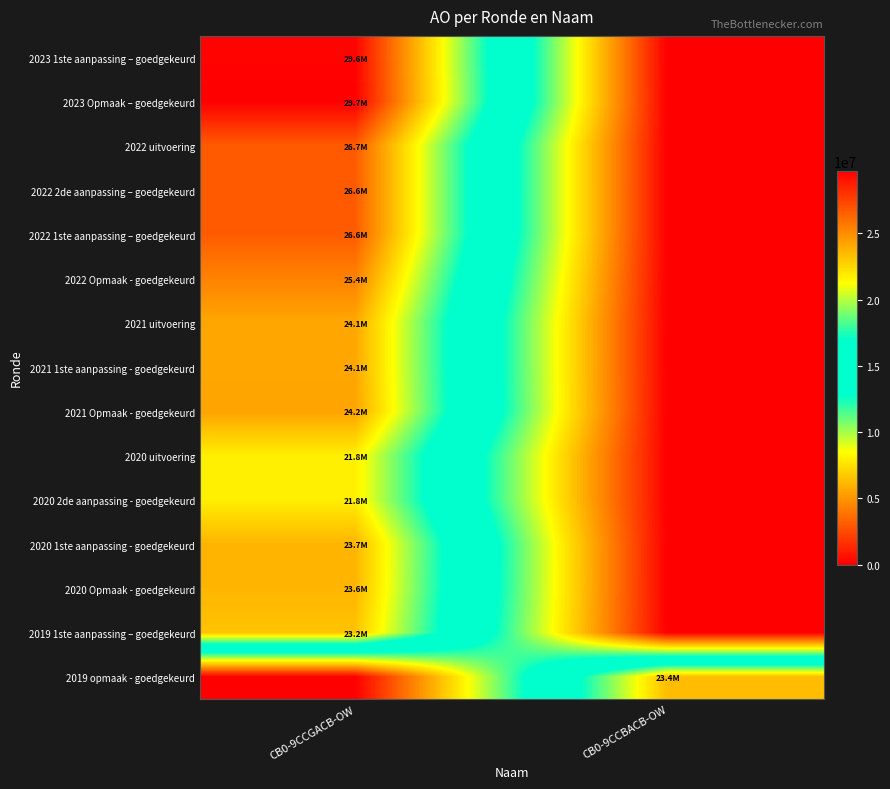

Reading left to right, extract all data points from this chart.

2023 1ste aanpassing – goedgekeurd: CB0-9CCGACB-OW=29587878	CB0-9CCBACB-OW=0
2023 Opmaak – goedgekeurd: CB0-9CCGACB-OW=29722850	CB0-9CCBACB-OW=0
2022 uitvoering: CB0-9CCGACB-OW=26650534	CB0-9CCBACB-OW=0
2022 2de aanpassing – goedgekeurd: CB0-9CCGACB-OW=26647994	CB0-9CCBACB-OW=0
2022 1ste aanpassing – goedgekeurd: CB0-9CCGACB-OW=26647994	CB0-9CCBACB-OW=0
2022 Opmaak - goedgekeurd: CB0-9CCGACB-OW=25364106	CB0-9CCBACB-OW=0
2021 uitvoering: CB0-9CCGACB-OW=24117692	CB0-9CCBACB-OW=0
2021 1ste aanpassing - goedgekeurd: CB0-9CCGACB-OW=24113261	CB0-9CCBACB-OW=0
2021 Opmaak - goedgekeurd: CB0-9CCGACB-OW=24234078	CB0-9CCBACB-OW=0
2020 uitvoering: CB0-9CCGACB-OW=21759884	CB0-9CCBACB-OW=0
2020 2de aanpassing - goedgekeurd: CB0-9CCGACB-OW=21759768	CB0-9CCBACB-OW=0
2020 1ste aanpassing - goedgekeurd: CB0-9CCGACB-OW=23671928	CB0-9CCBACB-OW=0
2020 Opmaak - goedgekeurd: CB0-9CCGACB-OW=23627008	CB0-9CCBACB-OW=0
2019 1ste aanpassing – goedgekeurd: CB0-9CCGACB-OW=23191988	CB0-9CCBACB-OW=0
2019 opmaak - goedgekeurd: CB0-9CCGACB-OW=0	CB0-9CCBACB-OW=23414716